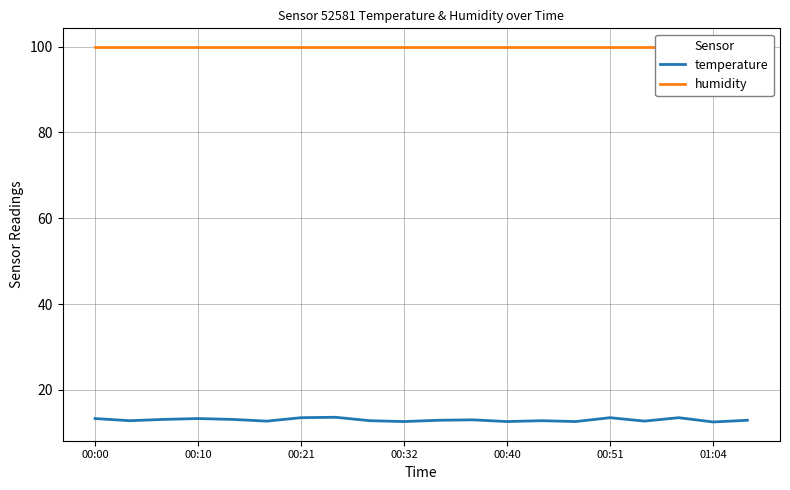

At which label does humidity reach its peak?

00:00